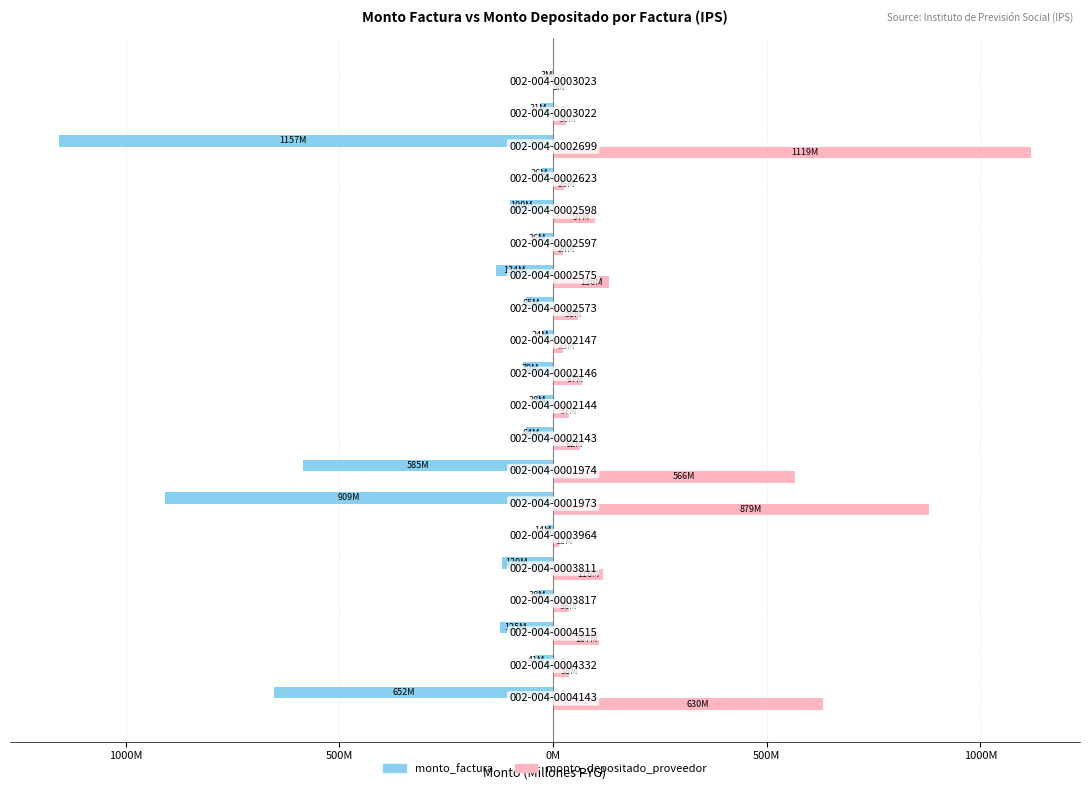

What is the difference between the maximum and minimum values in the monto_depositado_proveedor series?

1116.0